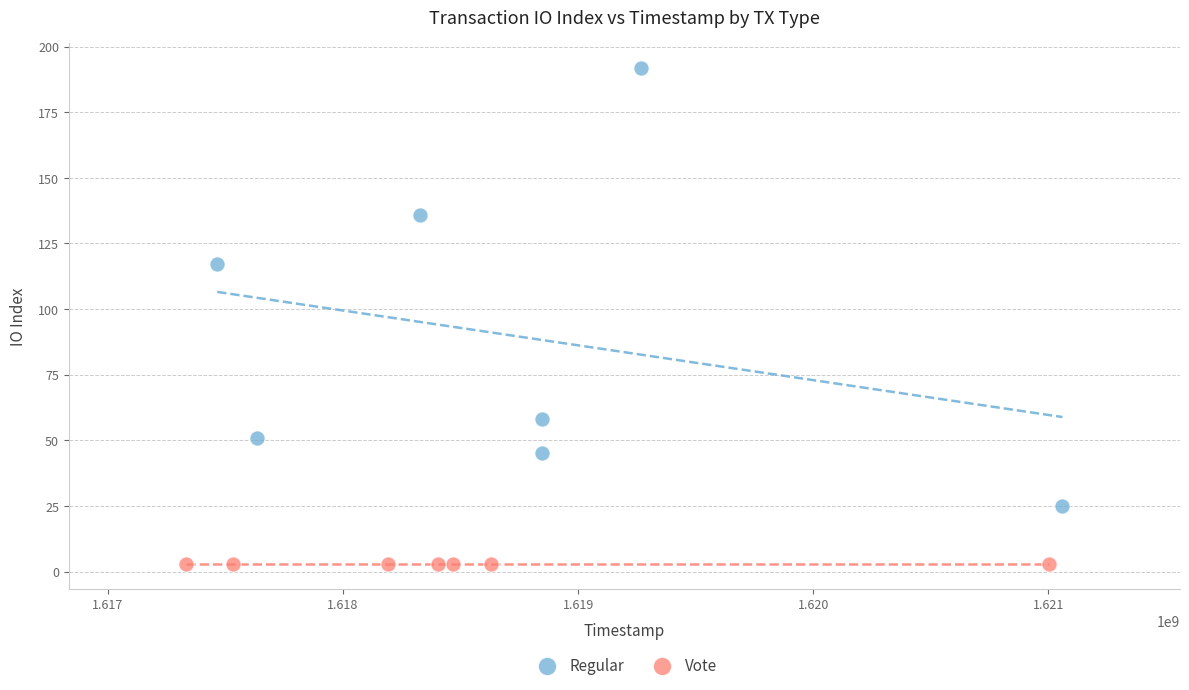

Which series reaches the maximum Y coordinate?

Regular